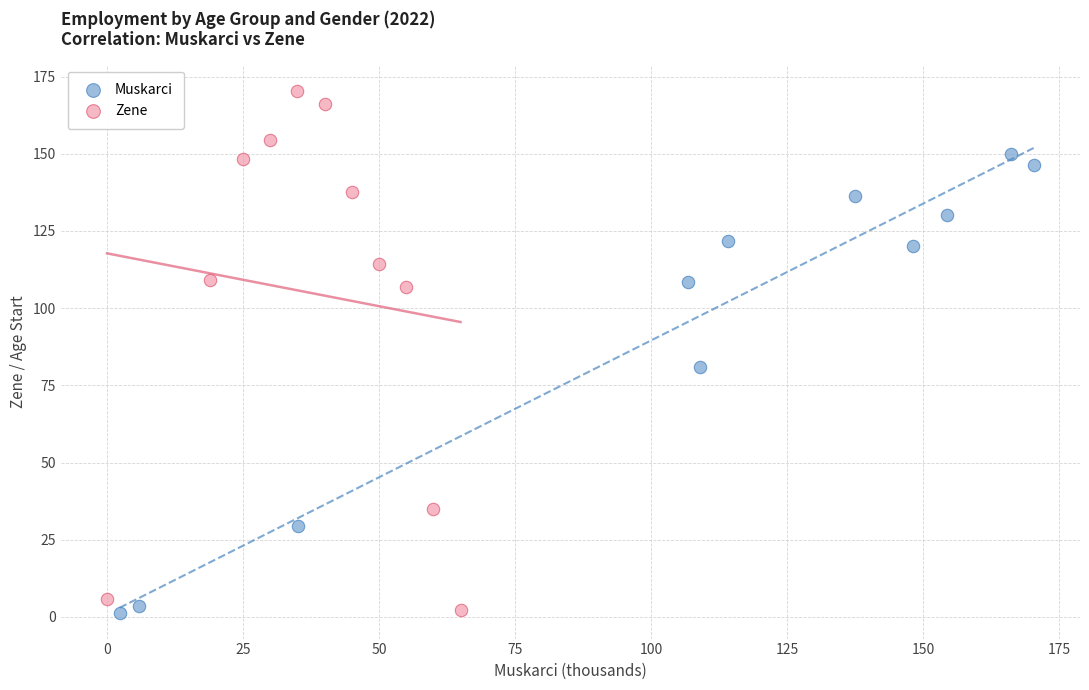

Which series contains the highest Y value?

Zene